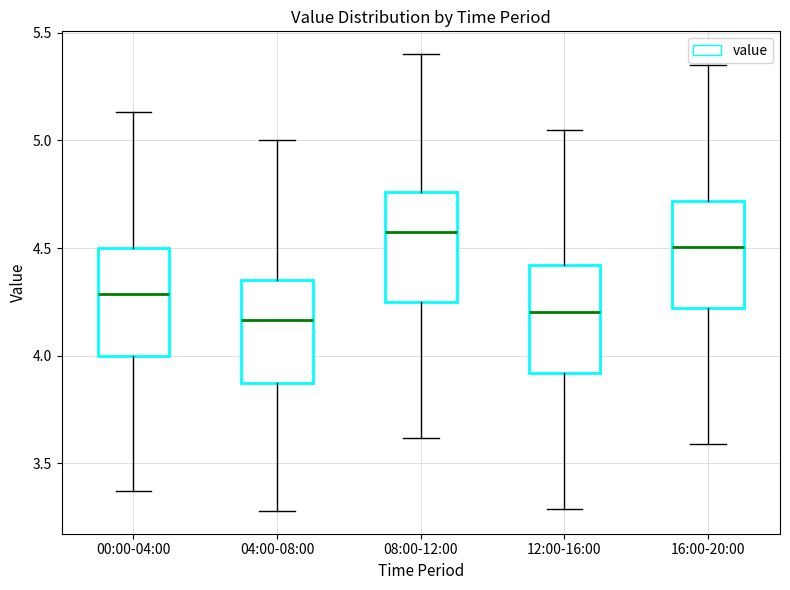

Which box's median line is the highest?

08:00-12:00